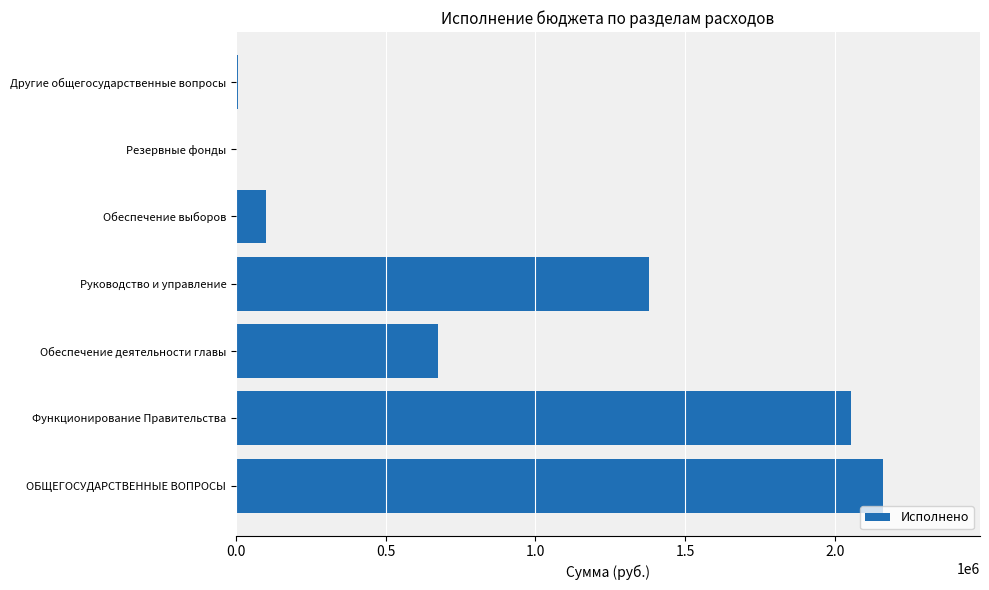

What is the change in value from Обеспечение деятельности главы to Обеспечение выборов?

-574671.0